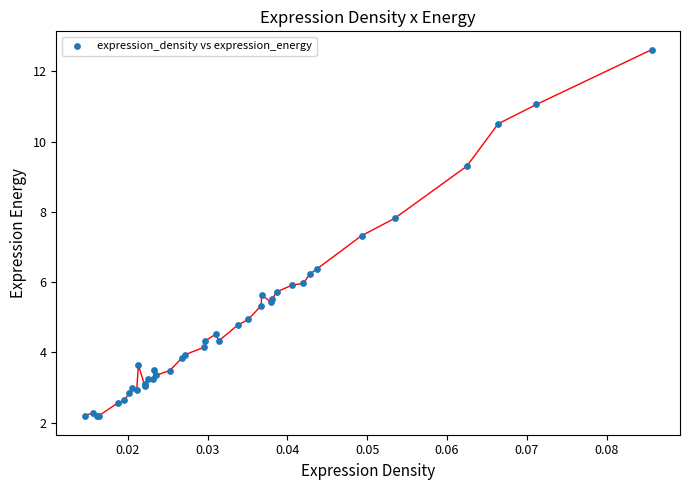

What Y value in the scatter plot is closest to 7?

7.3